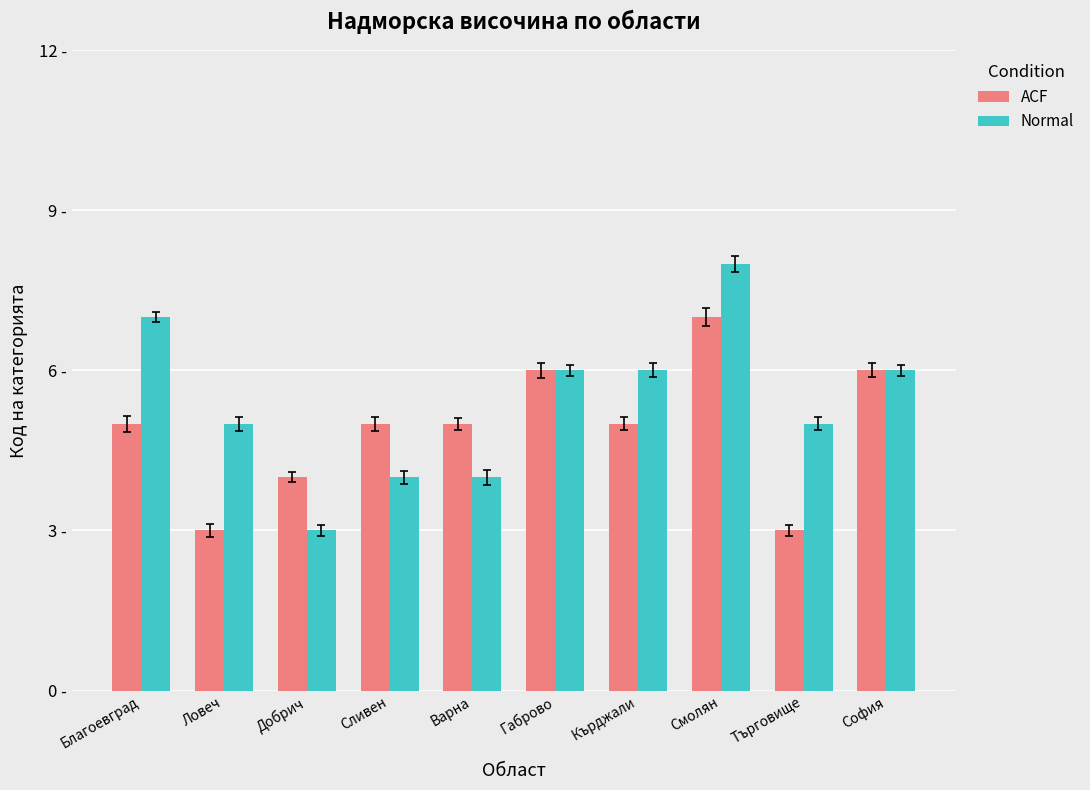

What are all the series names shown in the legend?

ACF, Normal